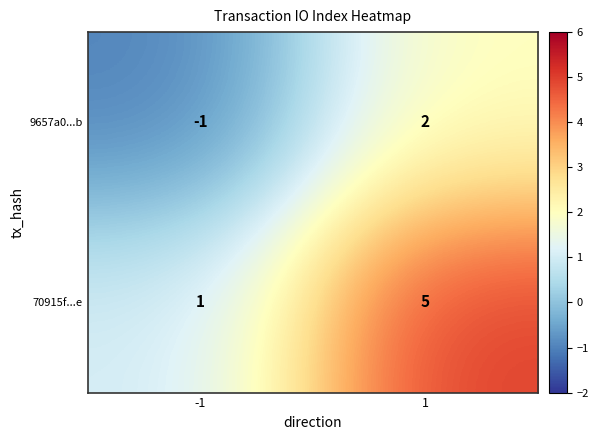

The value of 9657a0...b at 1 is 1. True or false?

False